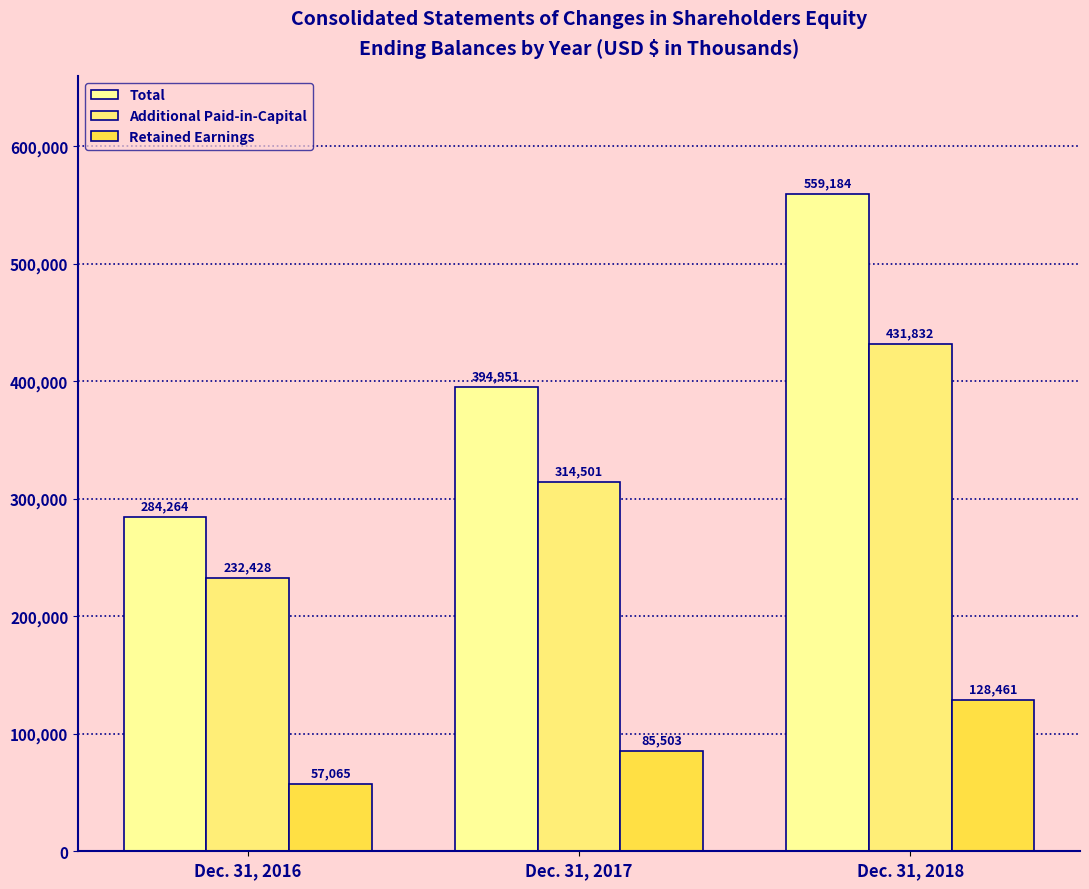

Rank the series by their maximum value, from lowest to highest.

Retained Earnings, Additional Paid-in-Capital, Total